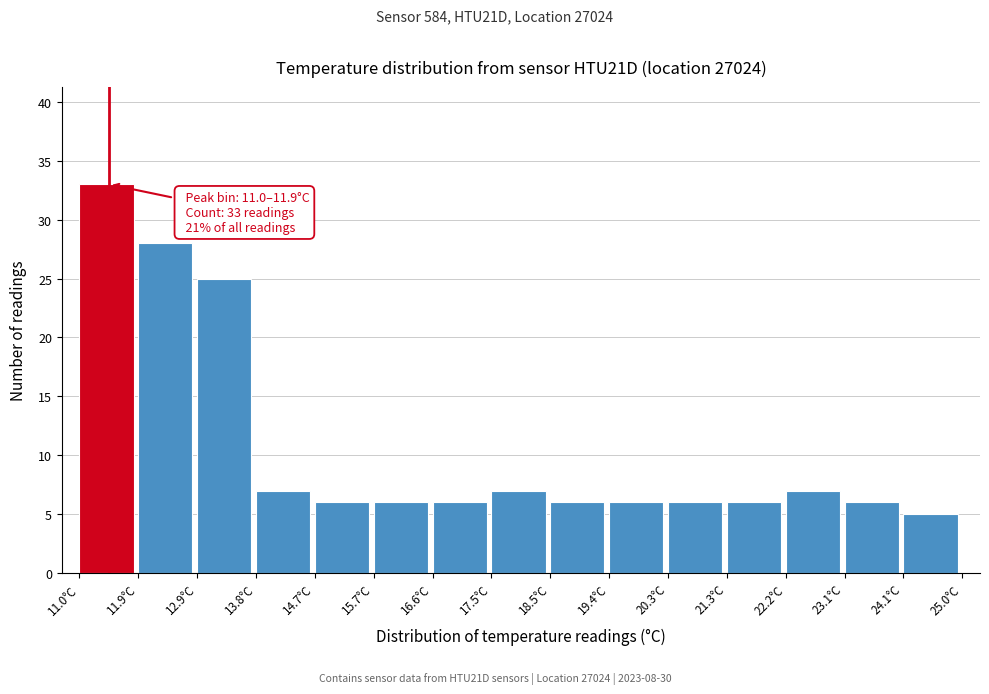

Over which range of the x-axis is the bar tallest?

11.0 to 11.9